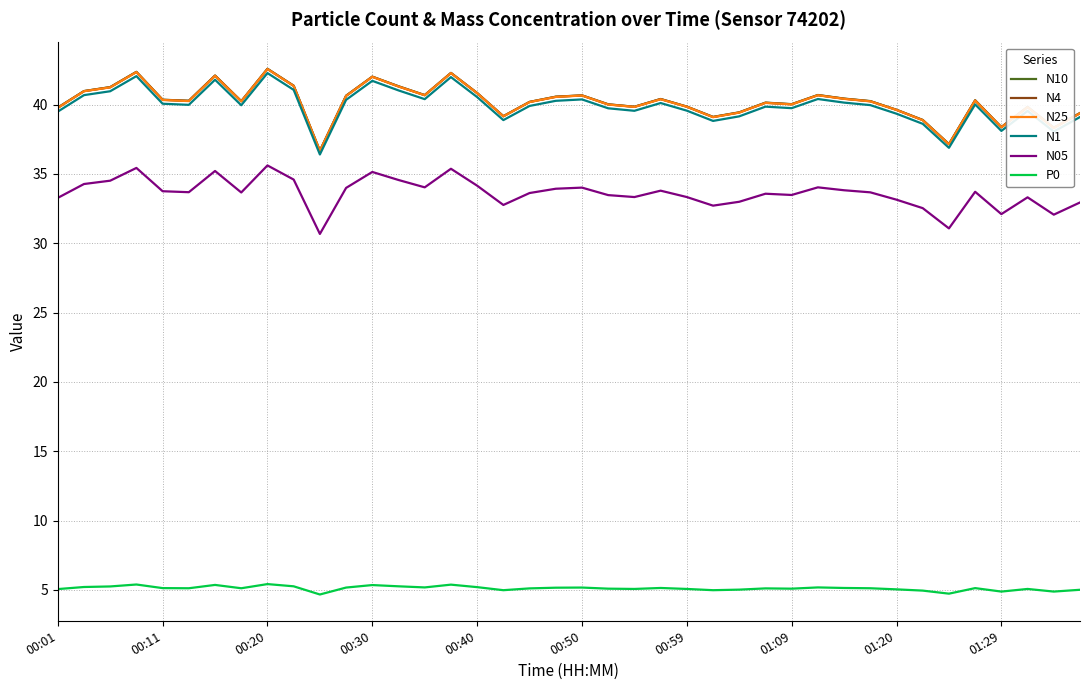

What is the greatest value displayed?

42.6